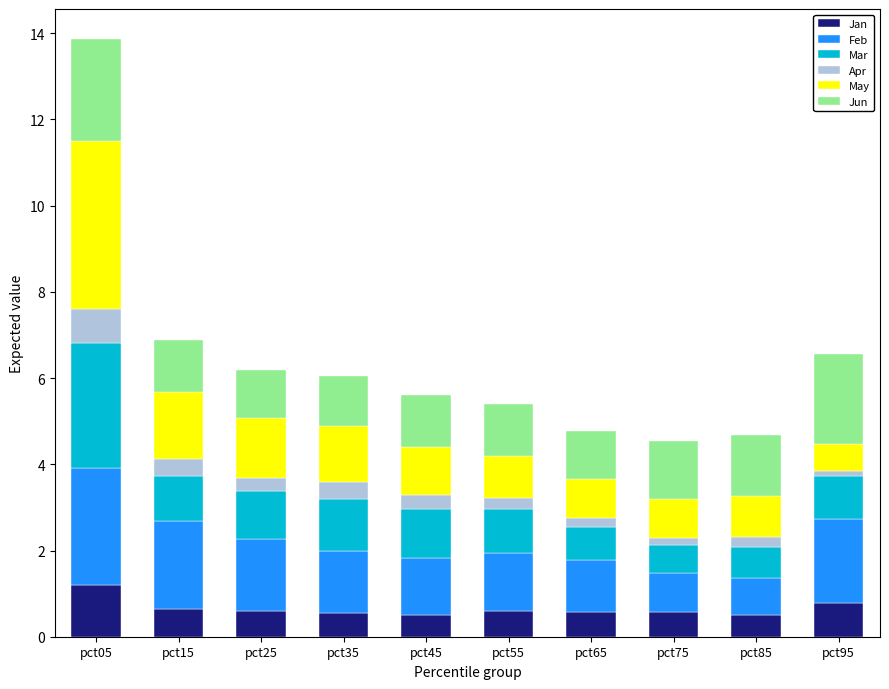

What is the lowest value of the Jan series?

0.5